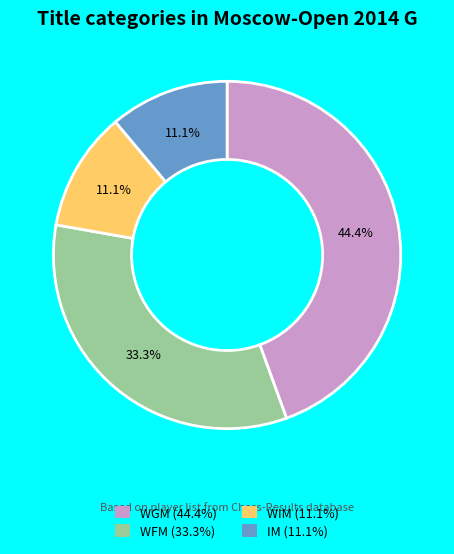

Between WGM and WFM, which is larger?

WGM